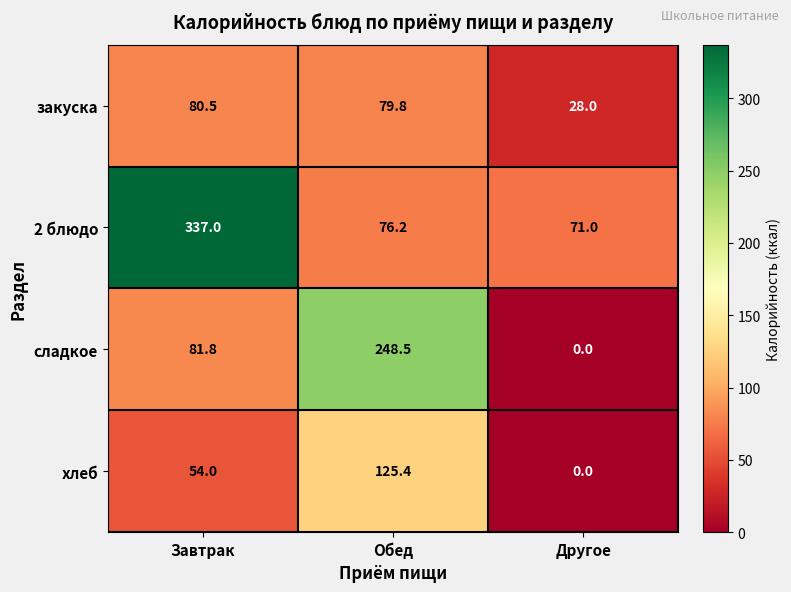

What is the difference between the maximum and minimum values in the закуска series?

52.5